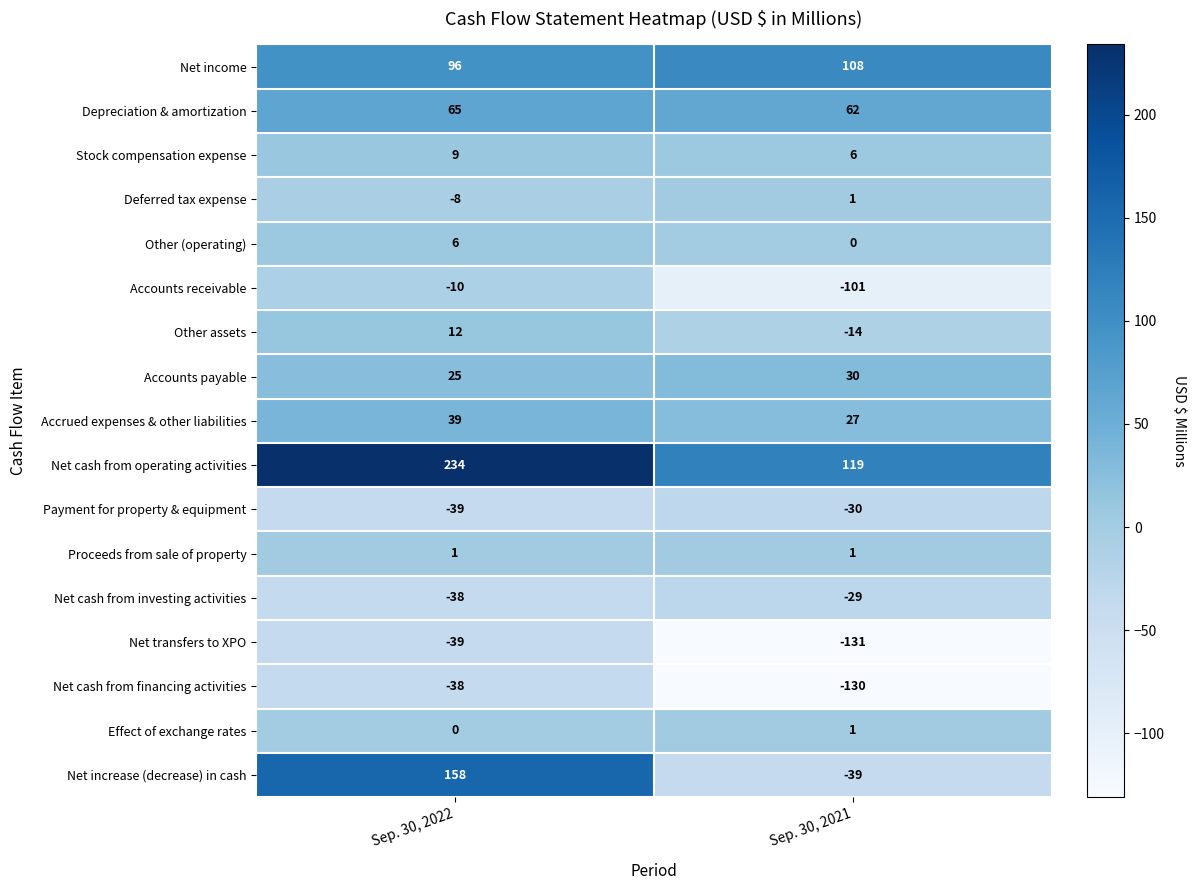

How many categories are shown in the chart?

2